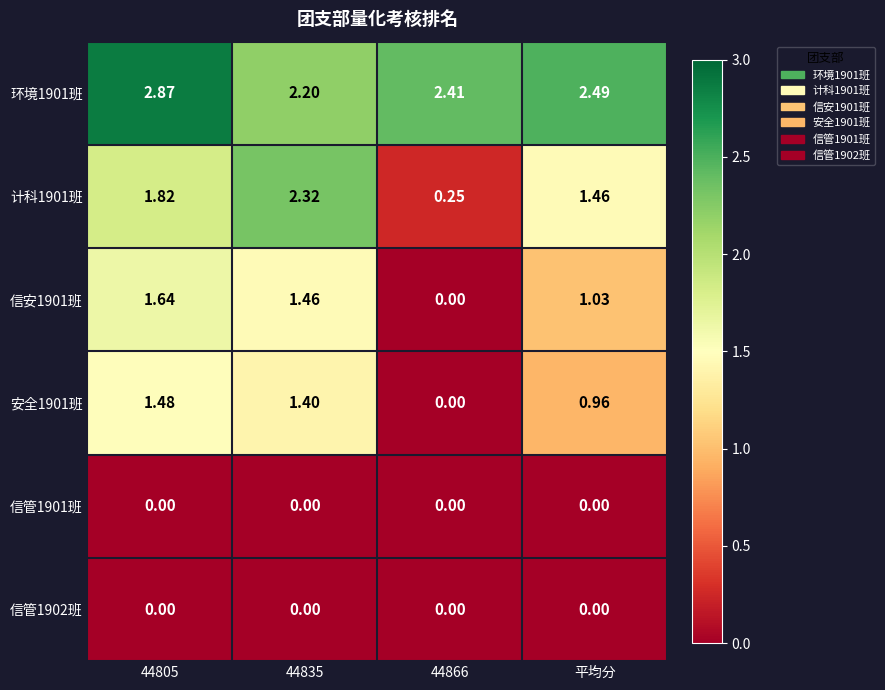

Is the value of 计科1901班 at 平均分 greater than the value of 信管1901班 at 平均分?

Yes